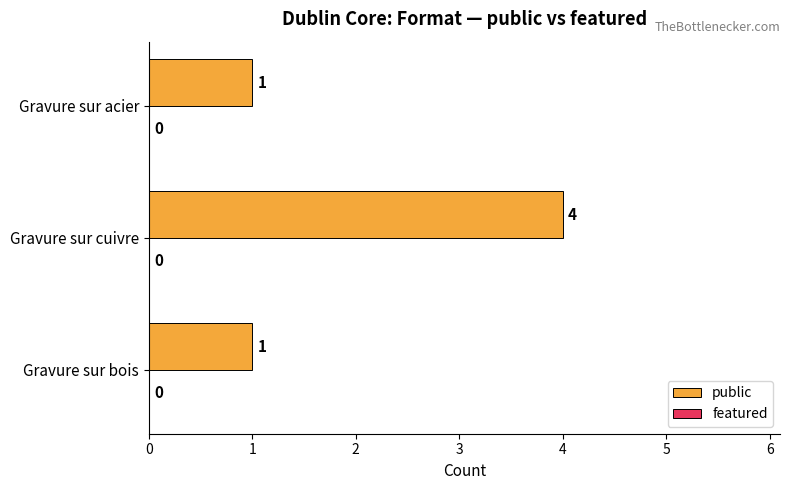

Is it true that the value at Gravure sur bois is 2?

False